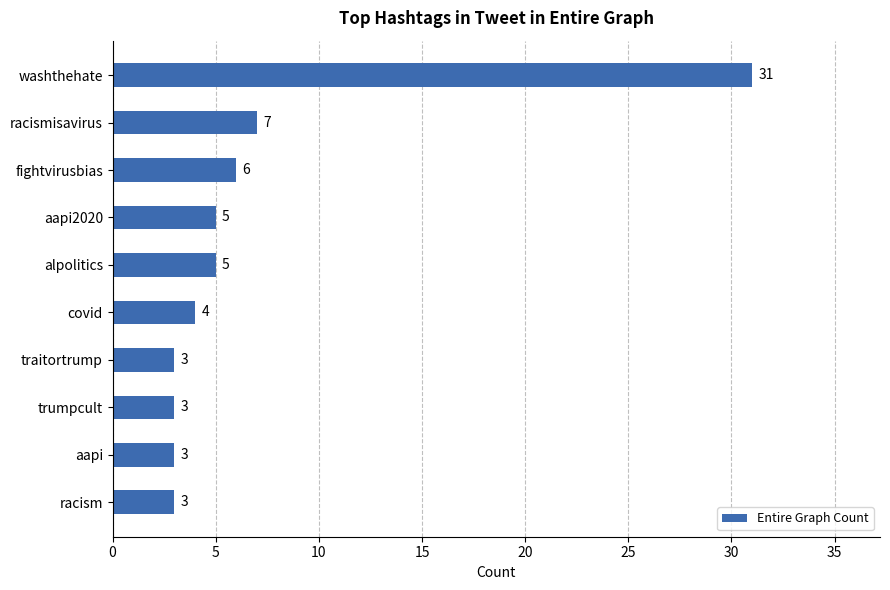

How many bars are there in total?

10